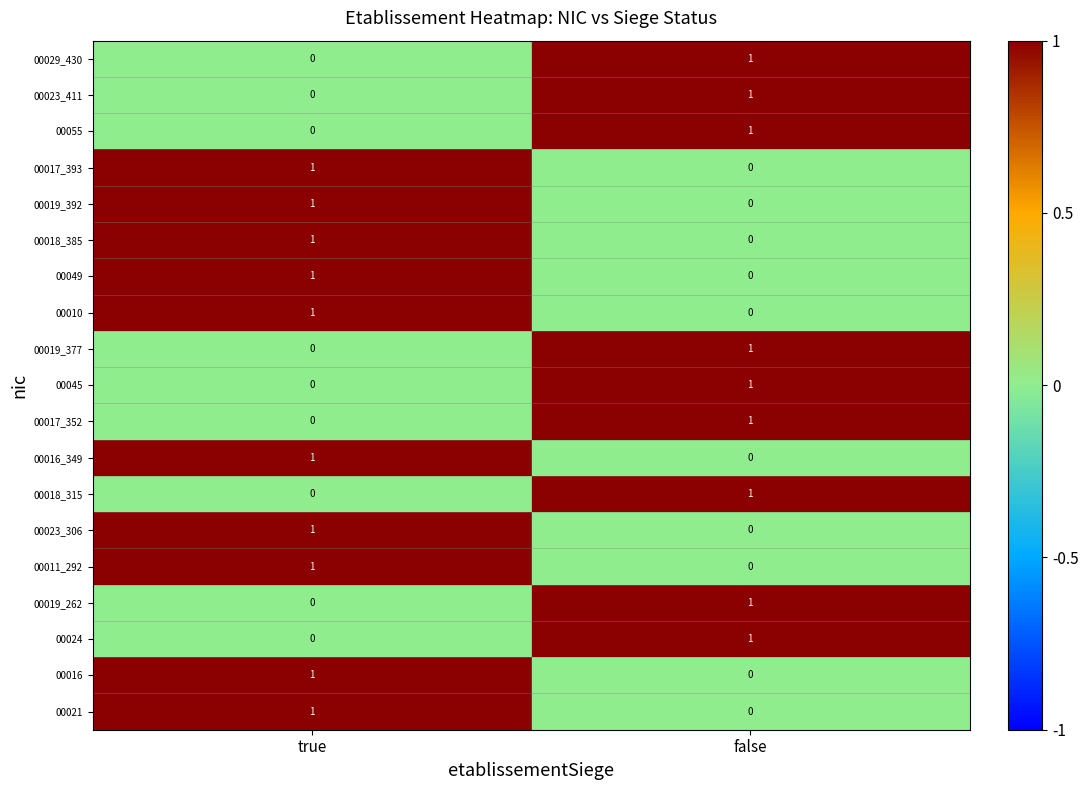

Rank the categories by 00018_315 value from highest to lowest.

false, true